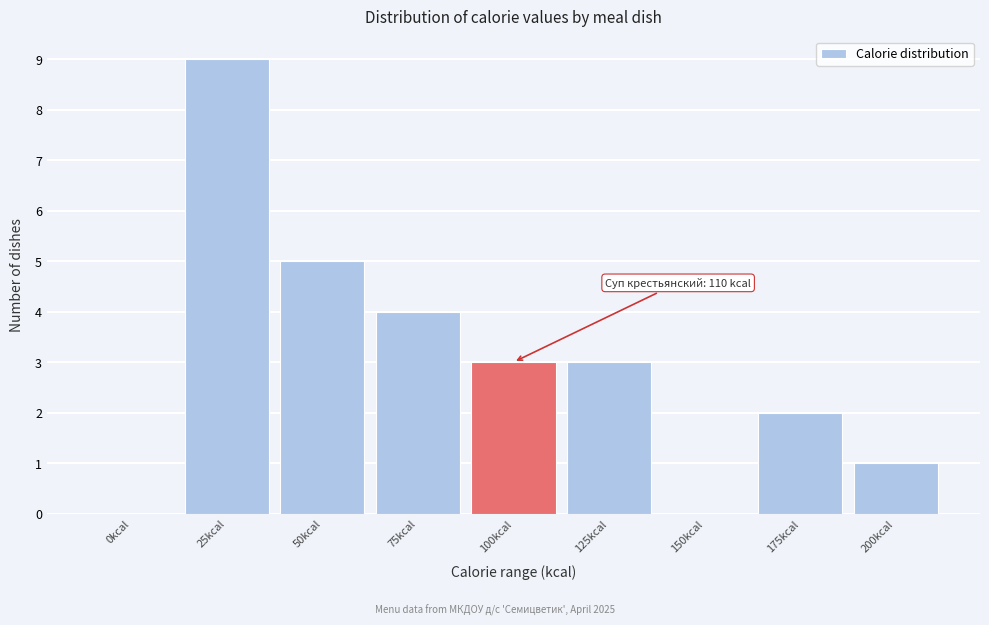

Reading left to right, list all the values displayed in this chart.

0kcal=0	25kcal=9	50kcal=5	75kcal=4	100kcal=3	125kcal=3	150kcal=0	175kcal=2	200kcal=1